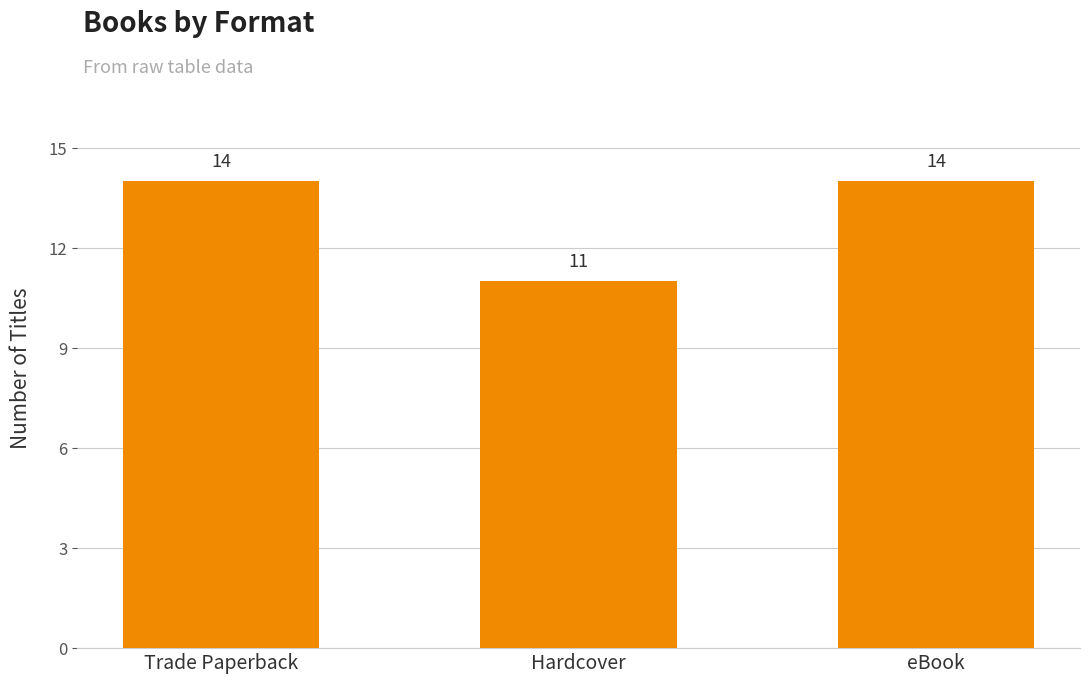

How many values are below 14?

1